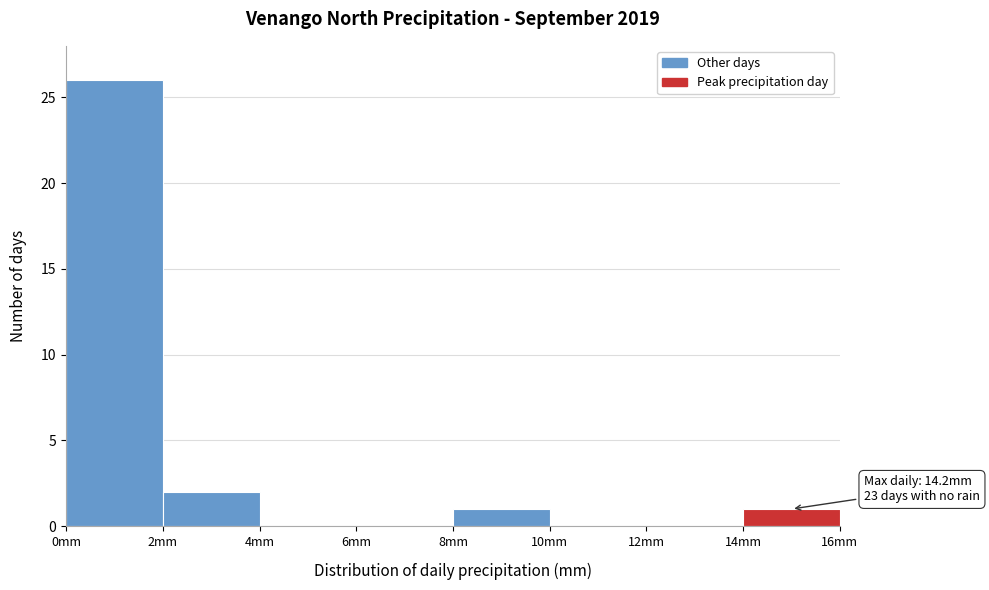

Which range on the x-axis has the tallest bar?

0 to 2